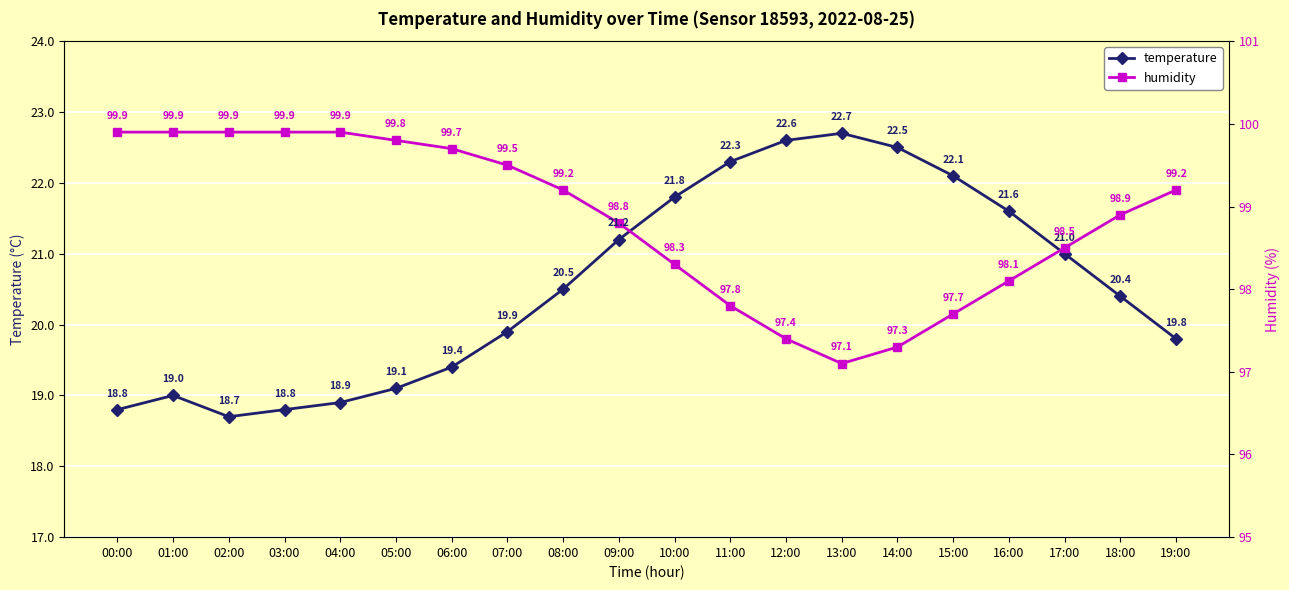

At which category does the chart reach its minimum across all series?

02:00